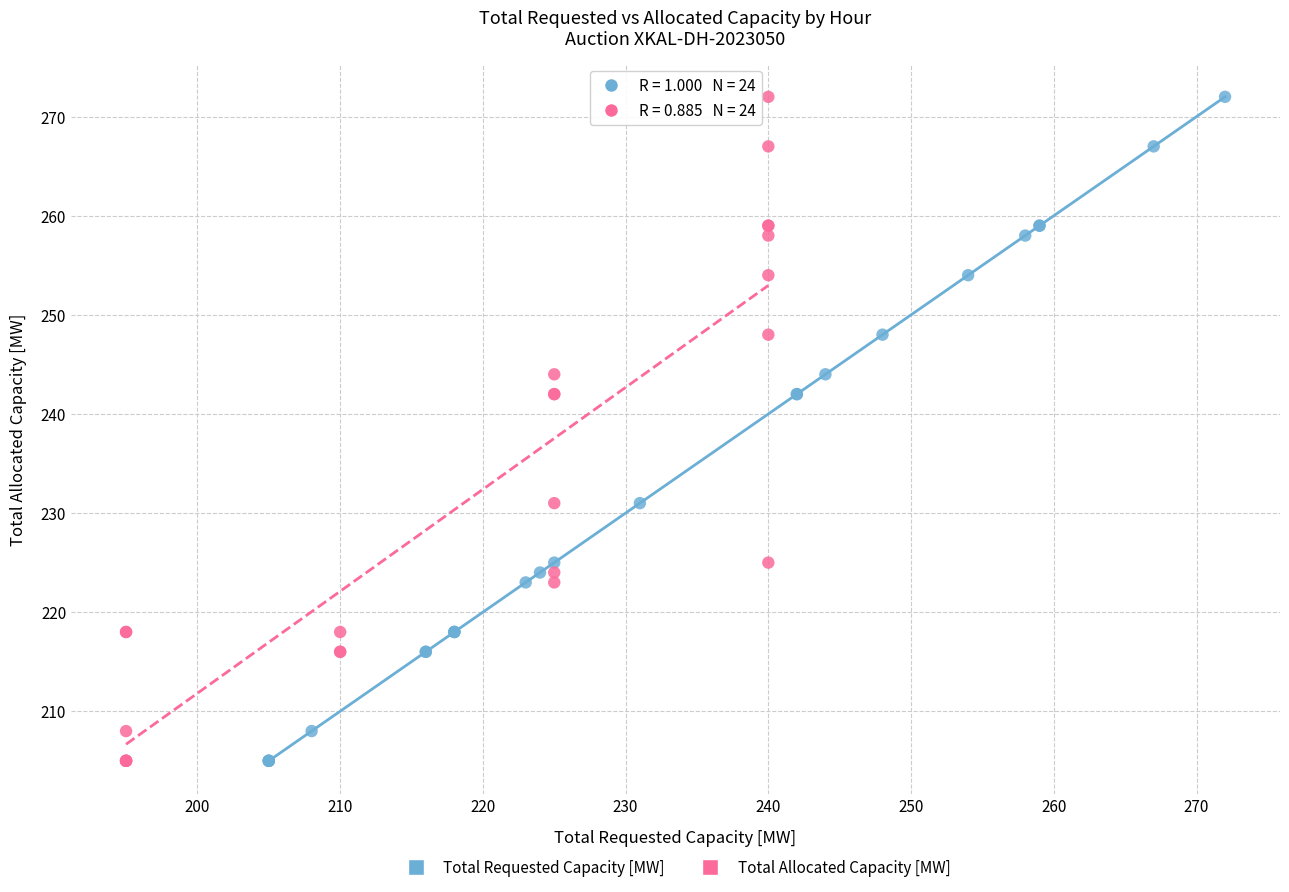

What are all the series names shown in the legend?

Total Requested Capacity [MW], Total Allocated Capacity [MW]